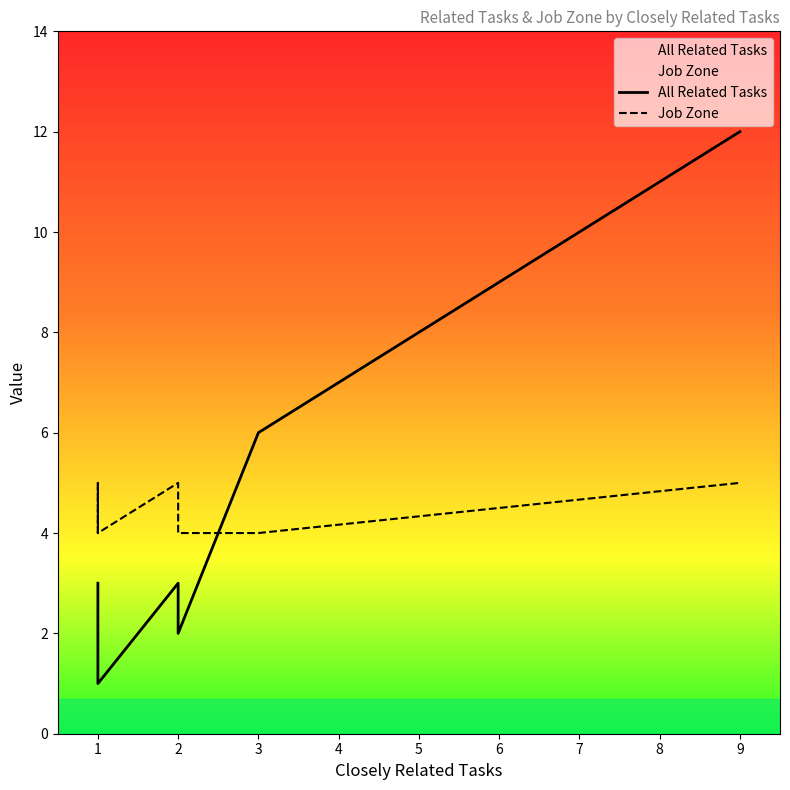

How many lines are shown in the chart?

2